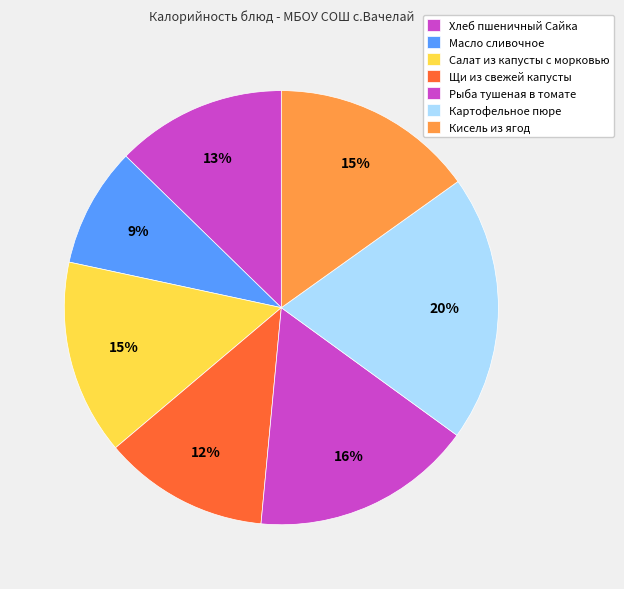

Which slice is the largest?

Картофельное пюре